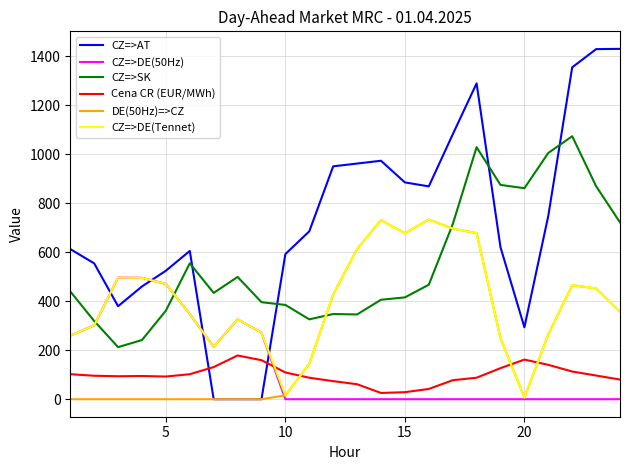

Which series has the largest total across all categories?

CZ=>AT